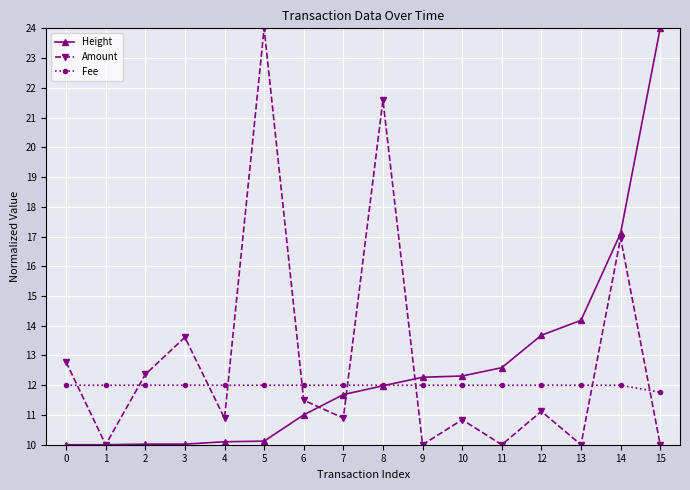

In Amount, how many points are higher than both neighbors (excluding endpoints)?

6